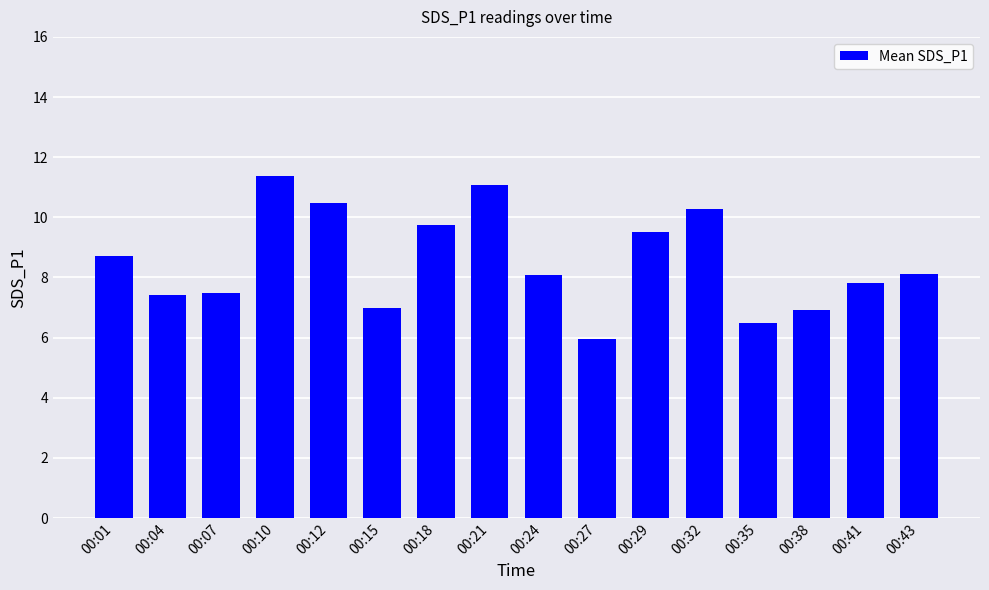

What value does the data have at 00:29?

9.5